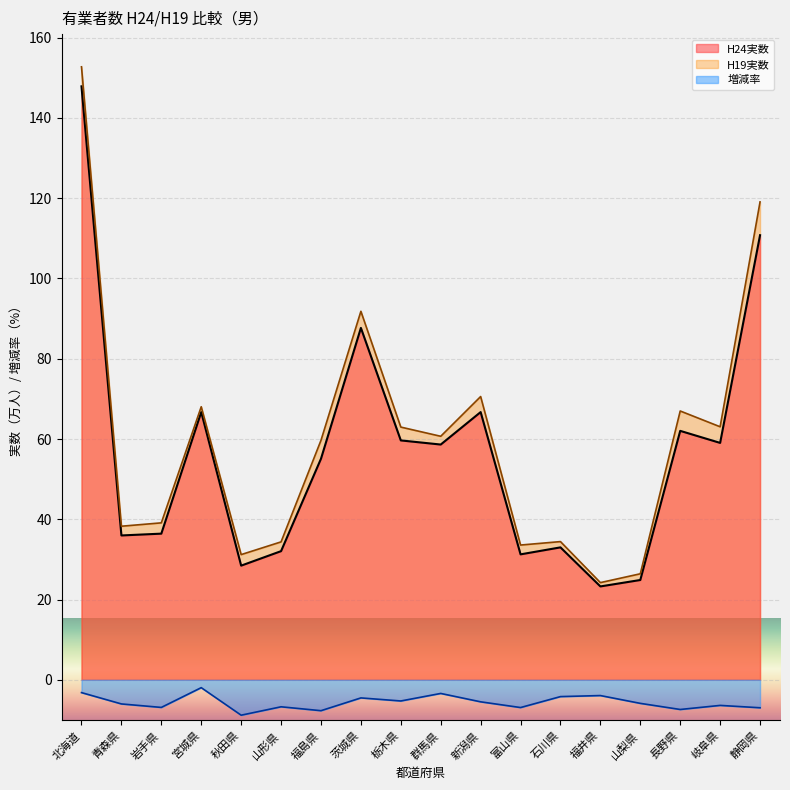

What is the maximum value shown in the chart?

152.7